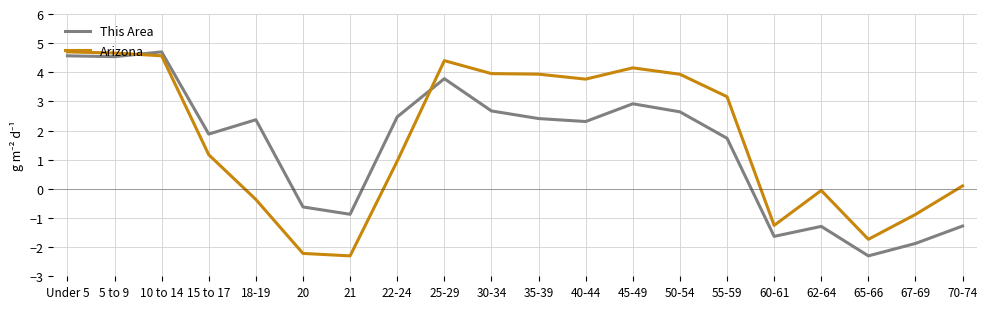

The This Area series shows 2.4 at 18-19. True or false?

True